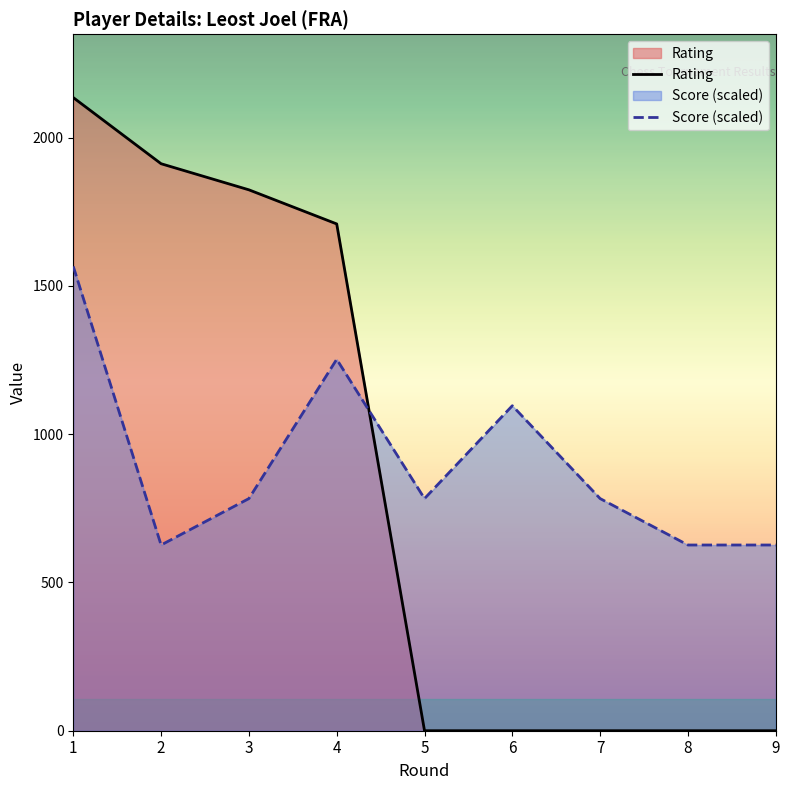

What is the difference between the highest and lowest values at 2?

1285.7